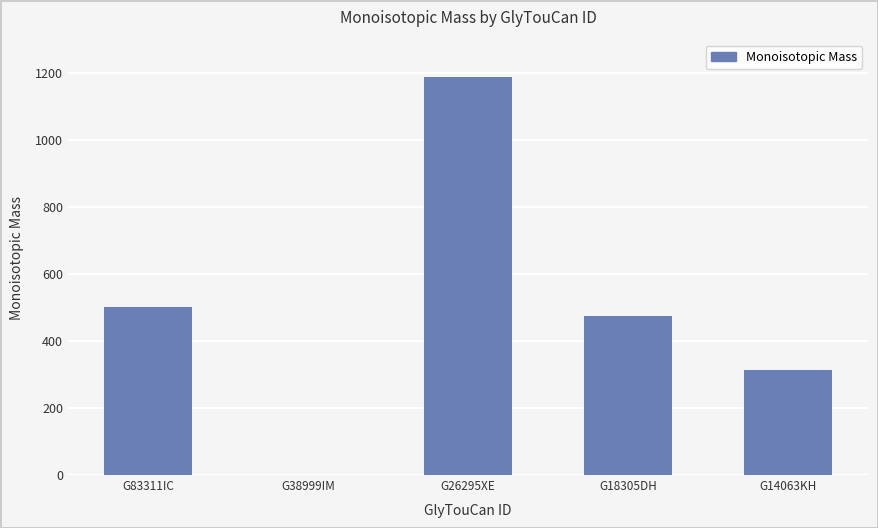

How many values are above zero?

4